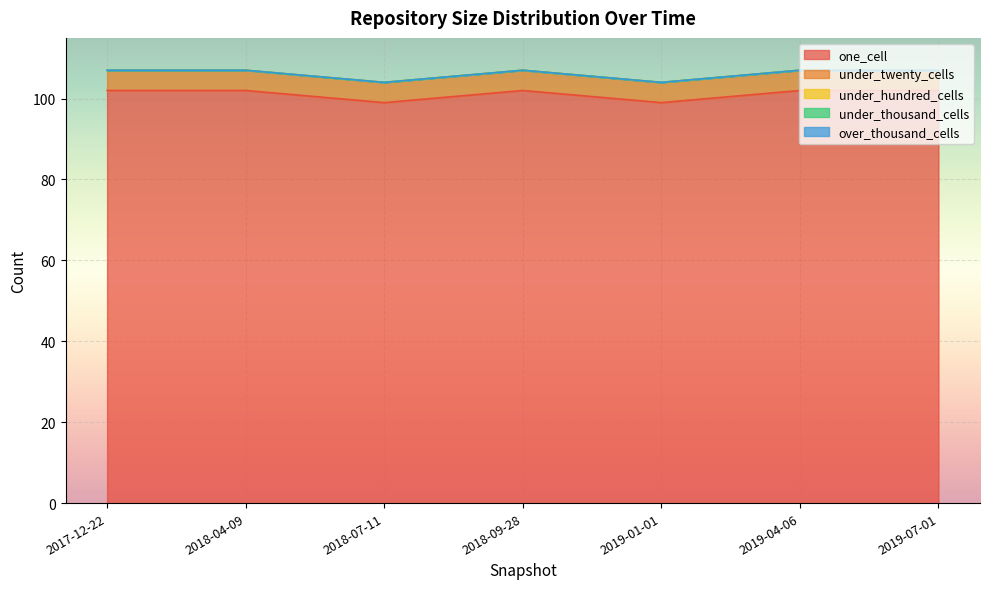

True or false: under_hundred_cells and under_thousand_cells intersect in this chart.

False